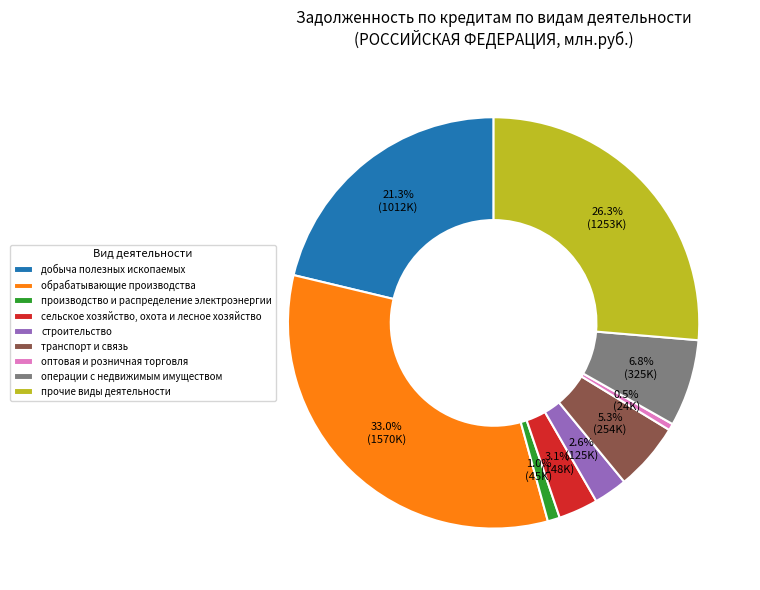

To the nearest percent, what is the average slice percentage?

11%